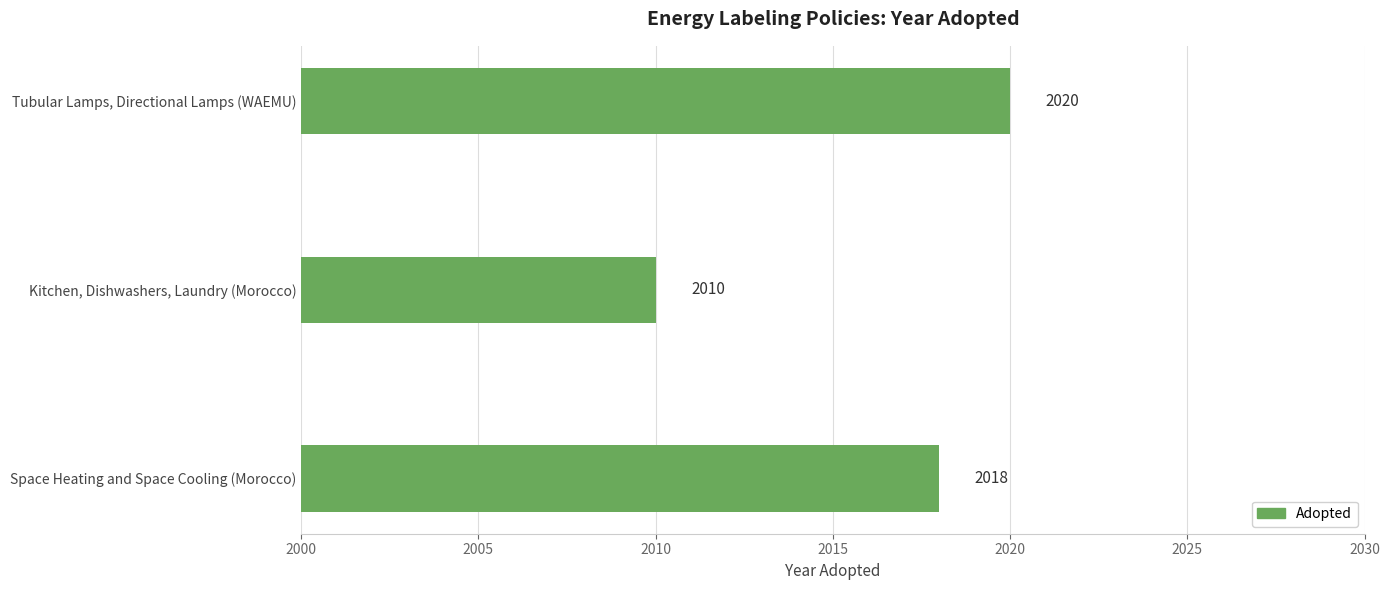

How many values are between 2010 and 2020?

3